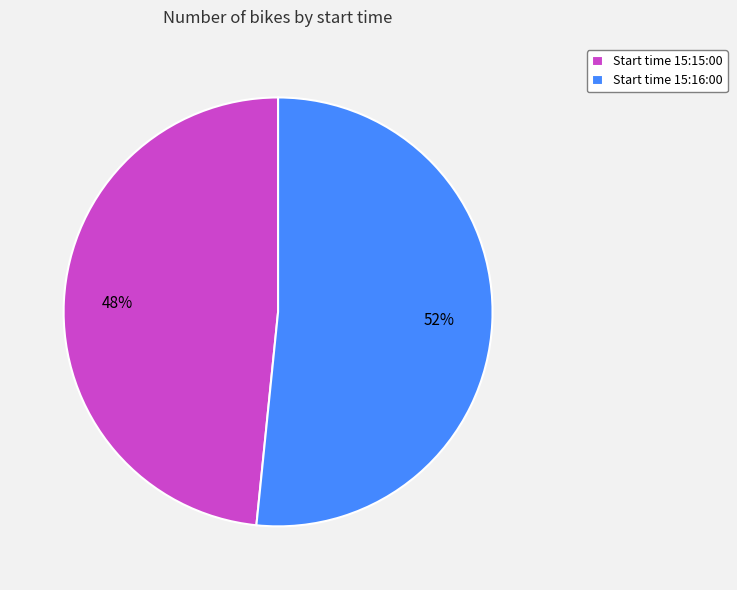

Does any single category account for the majority?

Yes